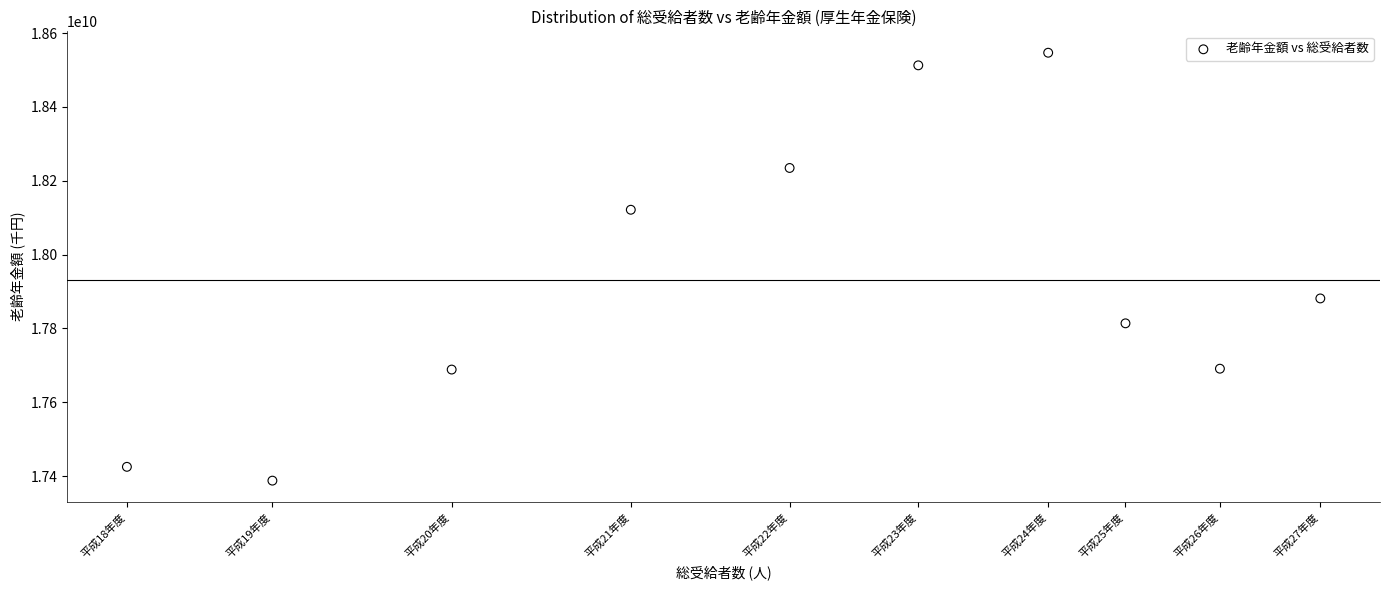

What is the range of Y values (max minus min)?

1159450883